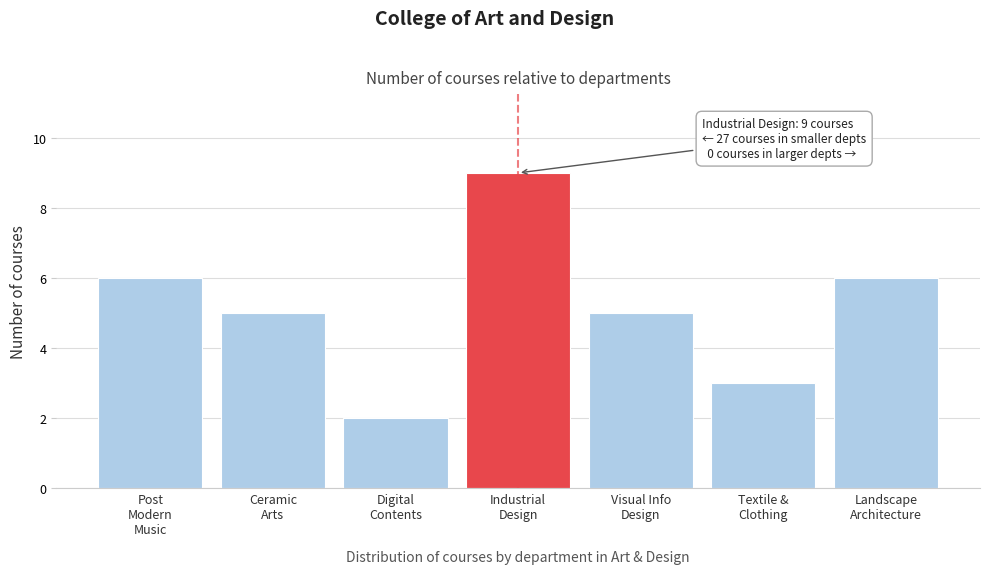

Reading left to right, list all the values displayed in this chart.

6	5	2	9	5	3	6